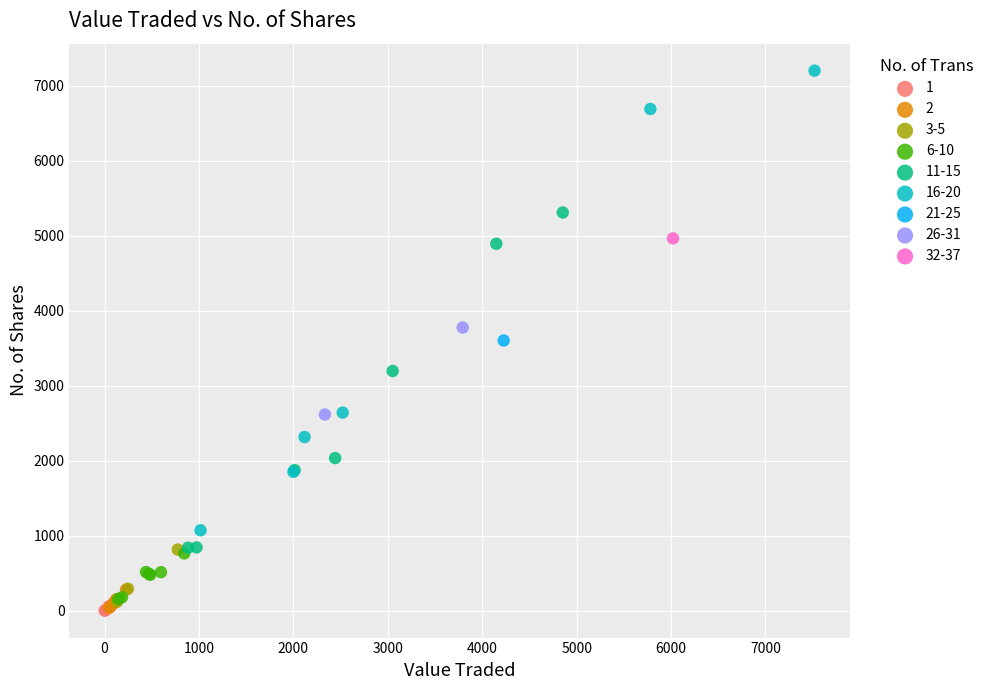

What are all the series names shown in the legend?

1, 2, 3-5, 6-10, 11-15, 16-20, 21-25, 26-31, 32-37